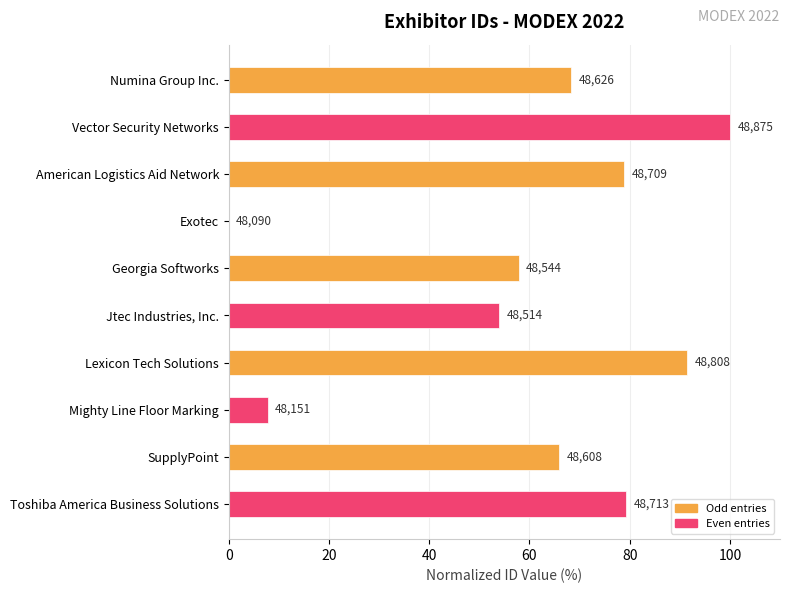

Are the bars horizontal?

Yes